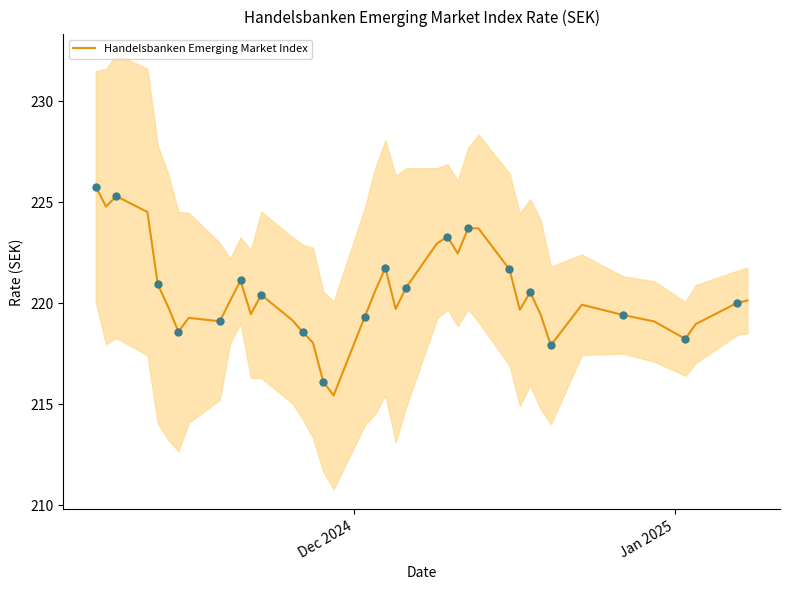

What is the highest value of the Handelsbanken Emerging Market Index series?

225.8